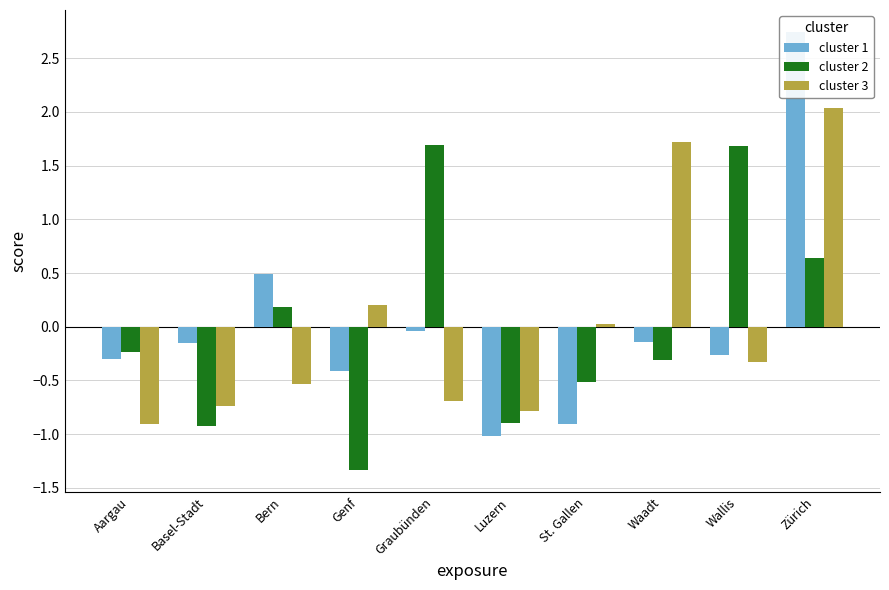

What is the sum of the cluster 1 values at Basel-Stadt and Genf?

-0.6